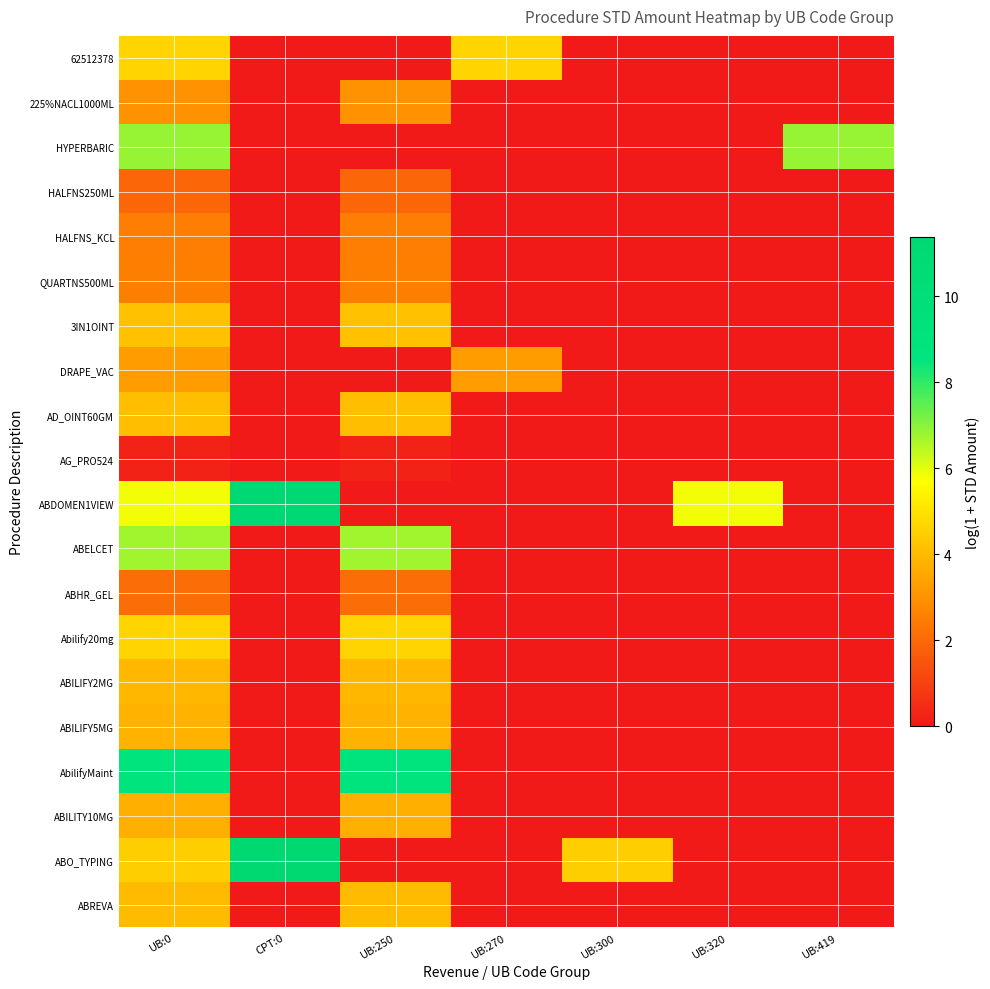

At UB:0, list the series in order from smallest to largest.

AG_PRO524, HALFNS250ML, ABHR_GEL, HALFNS_KCL, QUARTNS500ML, 225%NACL1000ML, DRAPE_VAC, ABILITY10MG, ABILIFY5MG, ABILIFY2MG, ABREVA, AD_OINT60GM, 3IN1OINT, ABO_TYPING, Abilify20mg, 62512378, ABDOMEN1VIEW, ABELCET, HYPERBARIC, AbilifyMaint